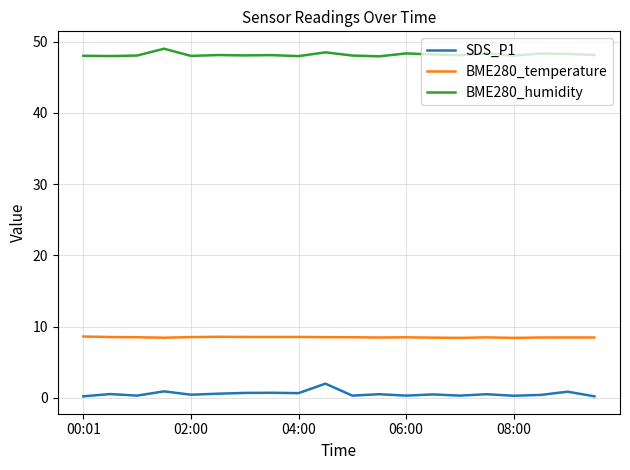

True or false: SDS_P1 and BME280_humidity cross at least once.

False